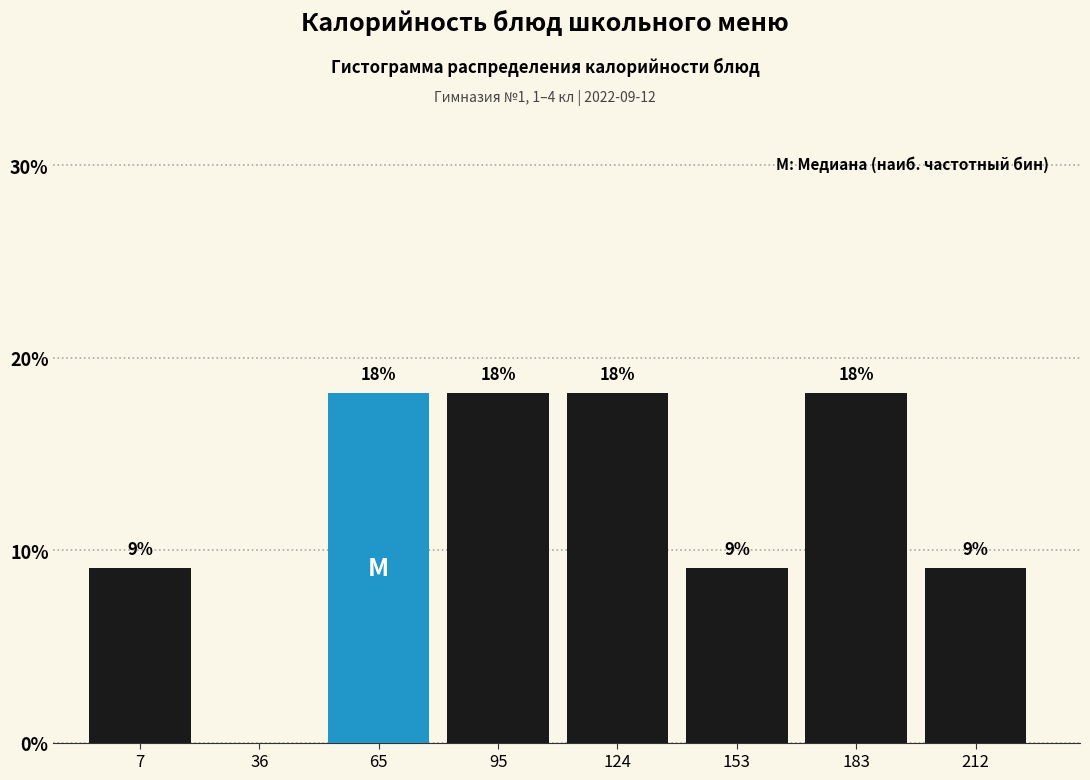

Are the bars horizontal?

No